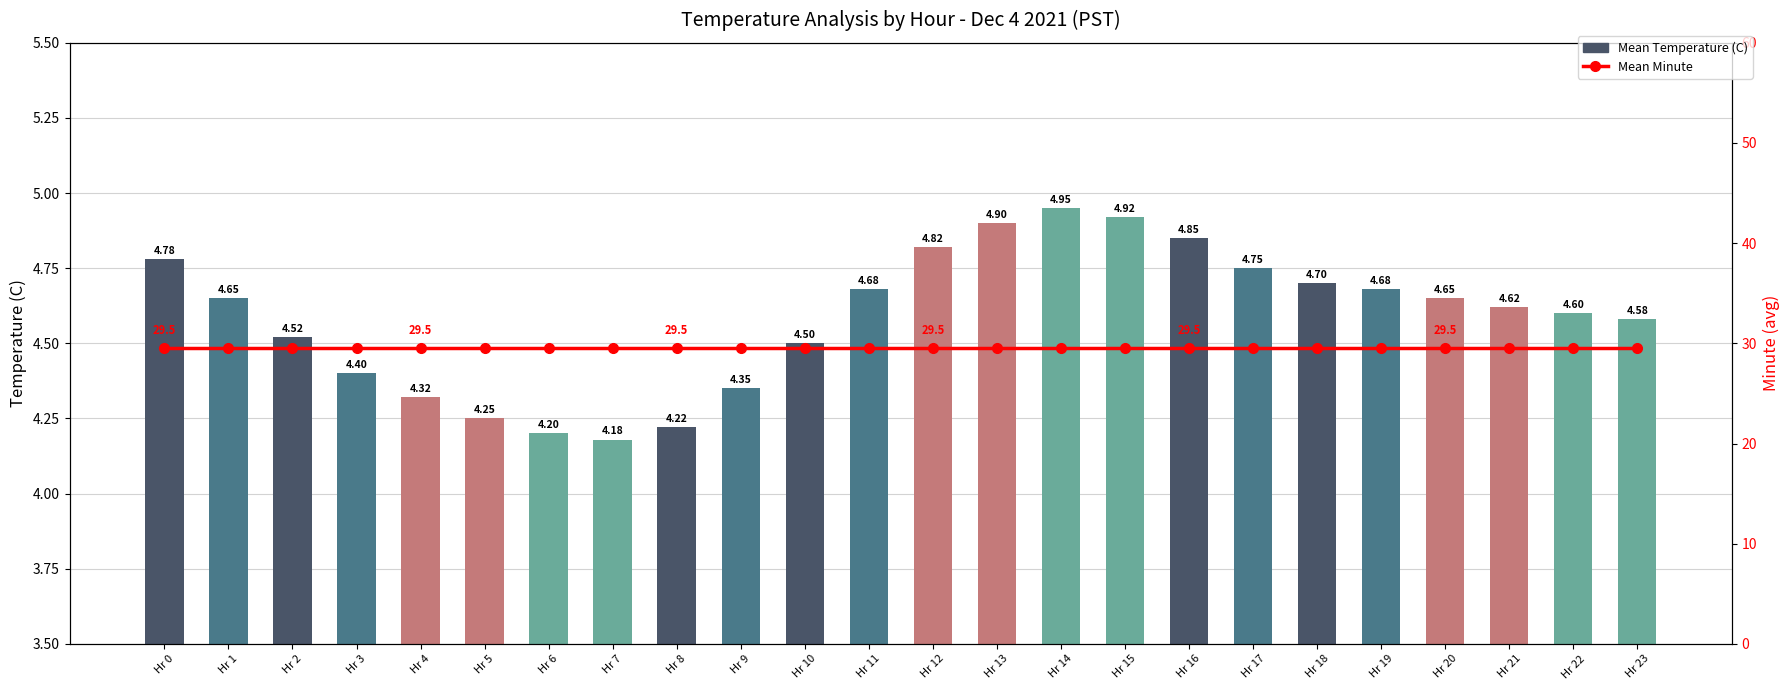

Reading left to right, transcribe all the data shown in this chart.

Mean Temperature (C): Hr 0=4.8	Hr 1=4.7	Hr 2=4.5	Hr 3=4.4	Hr 4=4.3	Hr 5=4.2	Hr 6=4.2	Hr 7=4.2	Hr 8=4.2	Hr 9=4.3	Hr 10=4.5	Hr 11=4.7	Hr 12=4.8	Hr 13=4.9	Hr 14=5.0	Hr 15=4.9	Hr 16=4.8	Hr 17=4.8	Hr 18=4.7	Hr 19=4.7	Hr 20=4.7	Hr 21=4.6	Hr 22=4.6	Hr 23=4.6
Mean Minute: Hr 0=29.5	Hr 1=29.5	Hr 2=29.5	Hr 3=29.5	Hr 4=29.5	Hr 5=29.5	Hr 6=29.5	Hr 7=29.5	Hr 8=29.5	Hr 9=29.5	Hr 10=29.5	Hr 11=29.5	Hr 12=29.5	Hr 13=29.5	Hr 14=29.5	Hr 15=29.5	Hr 16=29.5	Hr 17=29.5	Hr 18=29.5	Hr 19=29.5	Hr 20=29.5	Hr 21=29.5	Hr 22=29.5	Hr 23=29.5